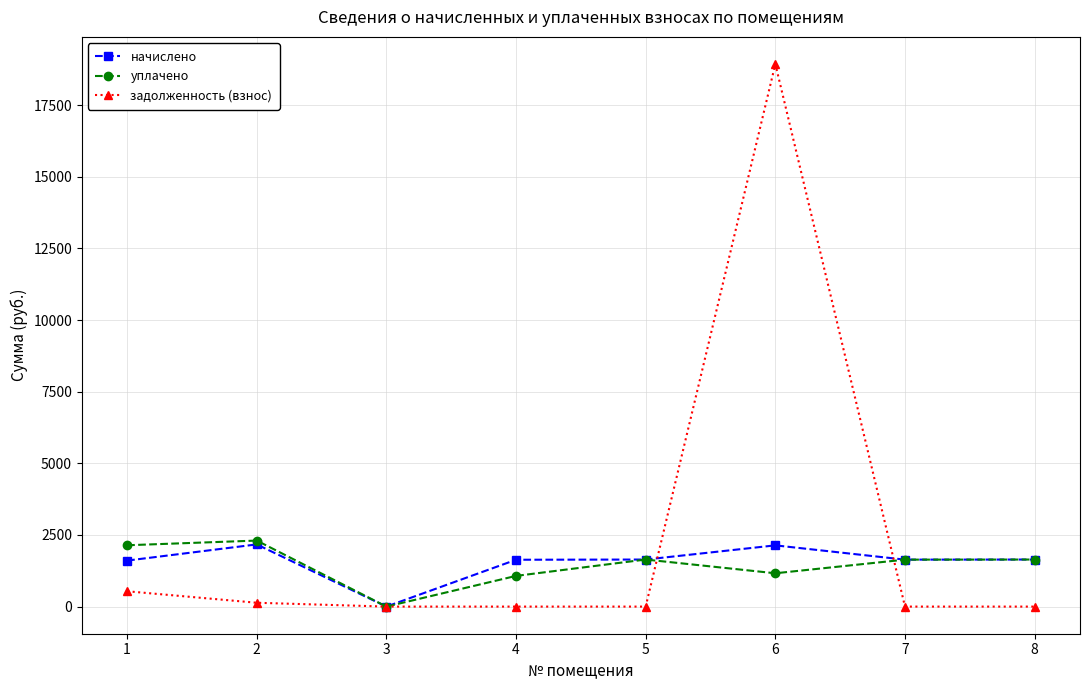

How many lines are shown in the chart?

3